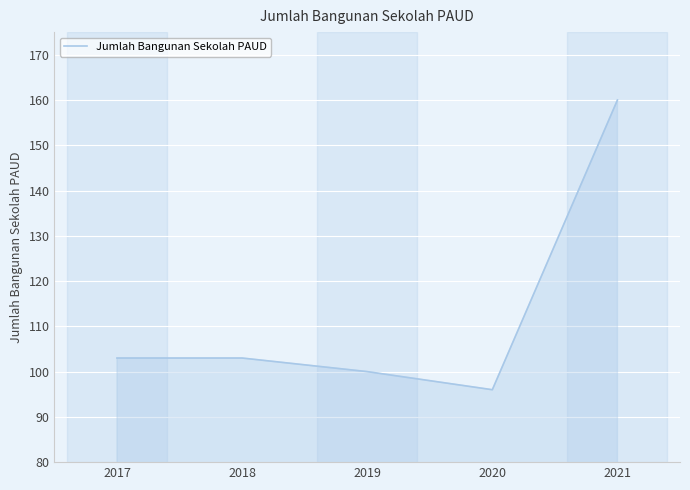

Does the chart have visible grid lines?

Yes